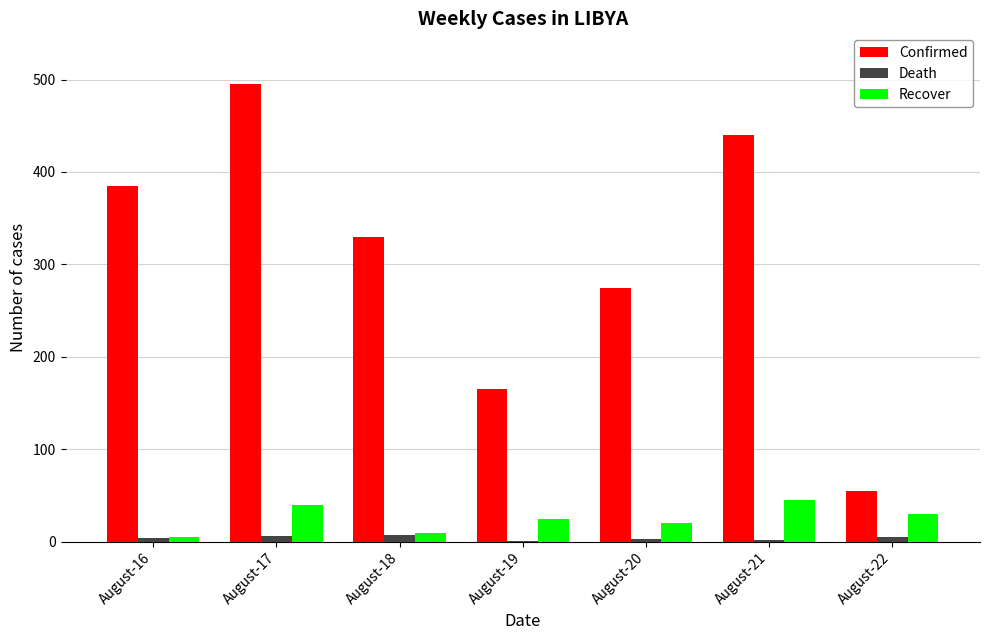

What value does the Confirmed series have at August-22?

55